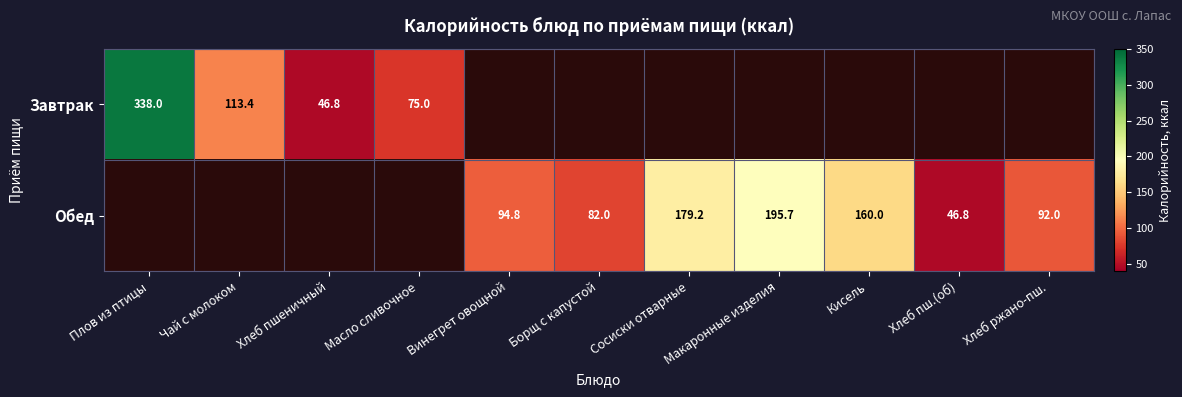

True or false: Обед has a value of 179.2 at Сосиски отварные.

True